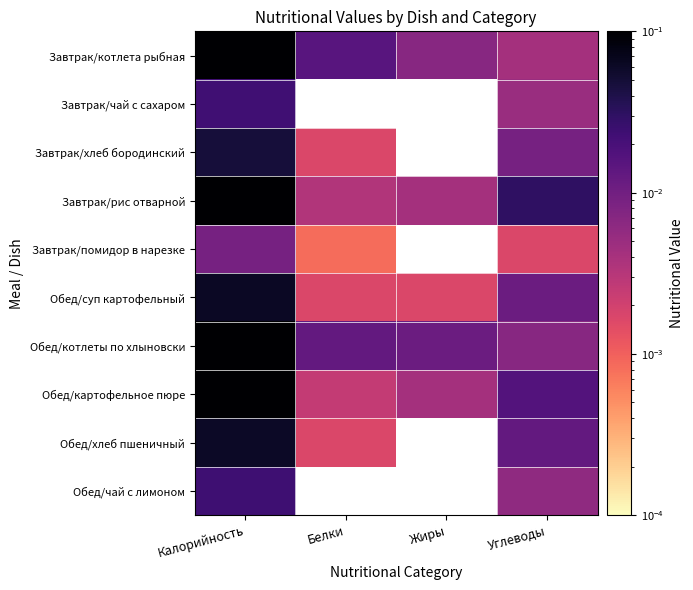

At Калорийность, list the series in order from smallest to largest.

Завтрак/помидор в нарезке, Завтрак/чай с сахаром, Обед/чай с лимоном, Завтрак/хлеб бородинский, Обед/хлеб пшеничный, Обед/суп картофельный, Обед/картофельное пюре, Завтрак/котлета рыбная, Завтрак/рис отварной, Обед/котлеты по хлыновски